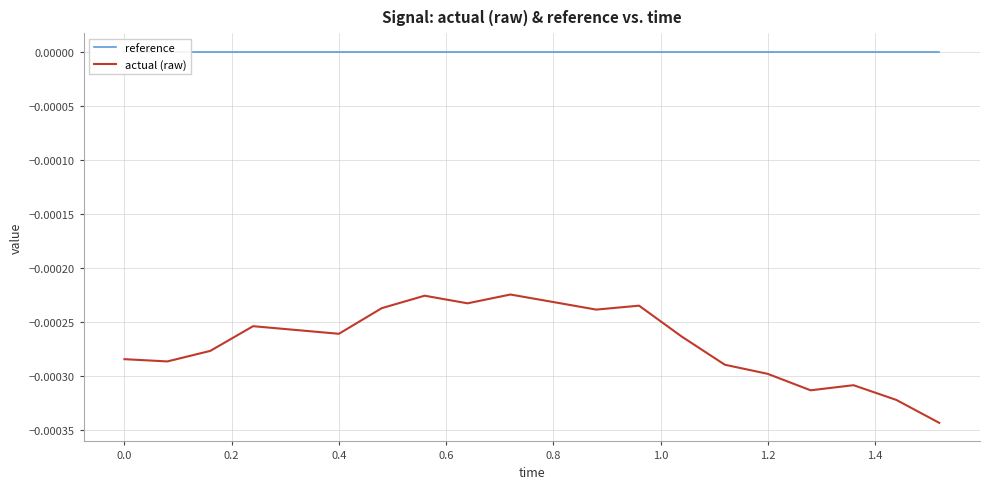

The actual (raw) series shows -0.0 at 0.4. True or false?

True